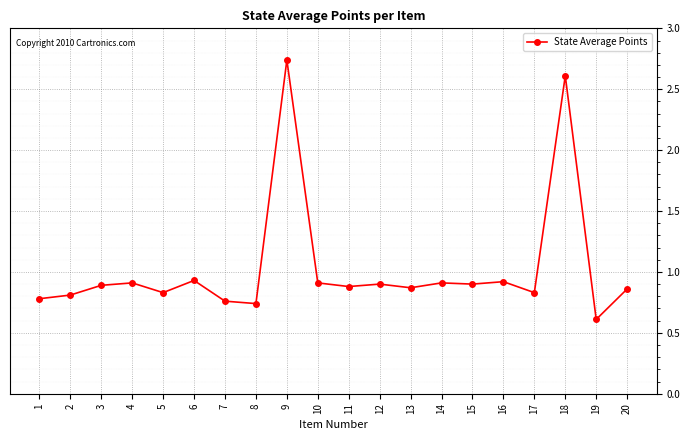

What is the sum of all values?

20.6